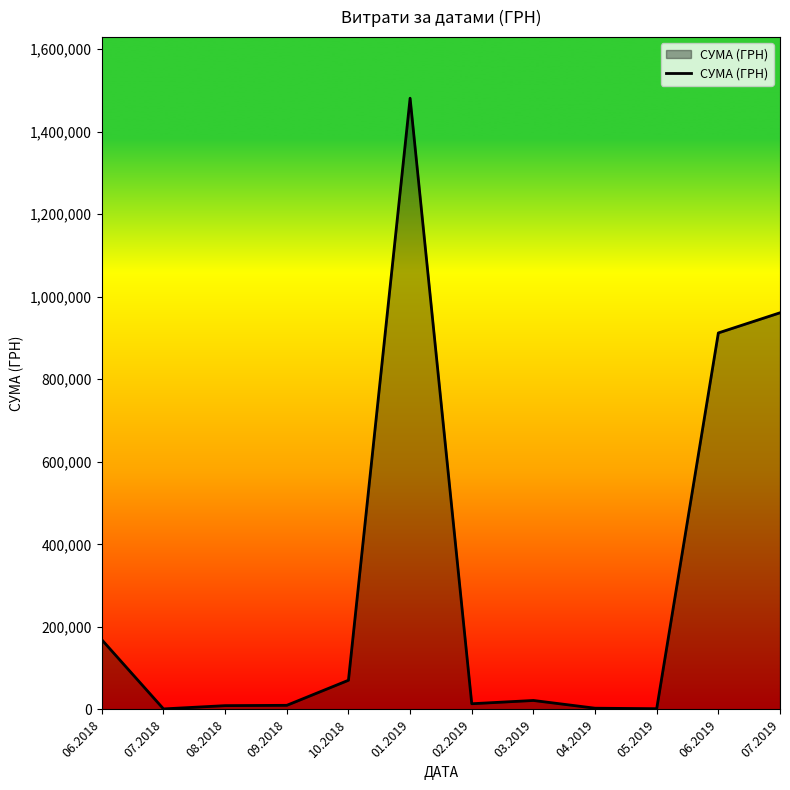

What is the difference between the second highest and second lowest values?

959127.1